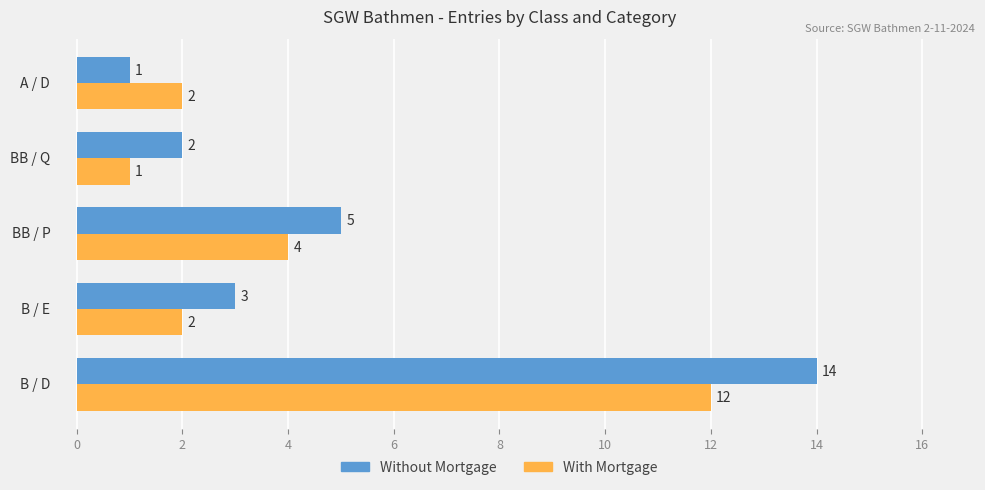

What is the sum of all Without Mortgage values?

25